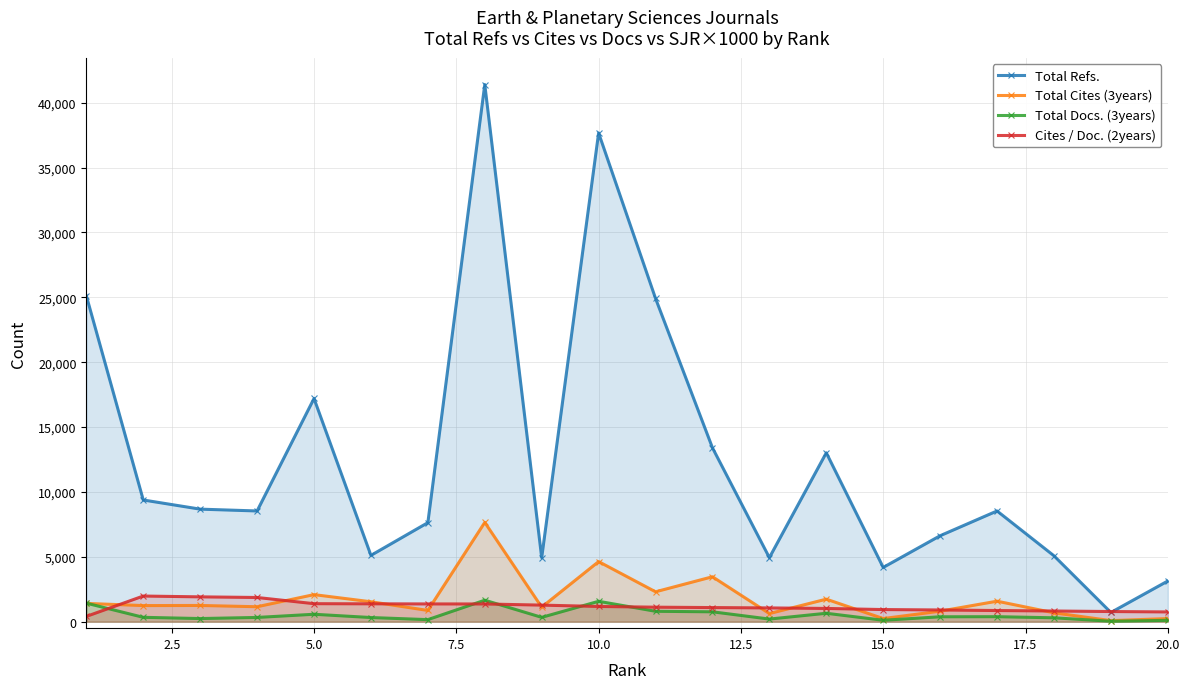

True or false: Cites / Doc. (2years) has more than 0 interior local peaks.

True